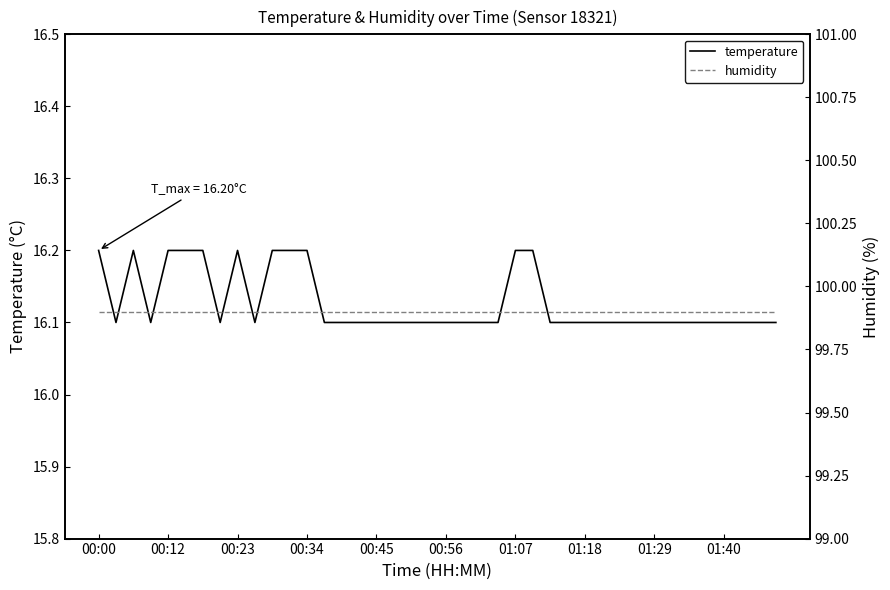

At which label does humidity reach its peak?

00:00